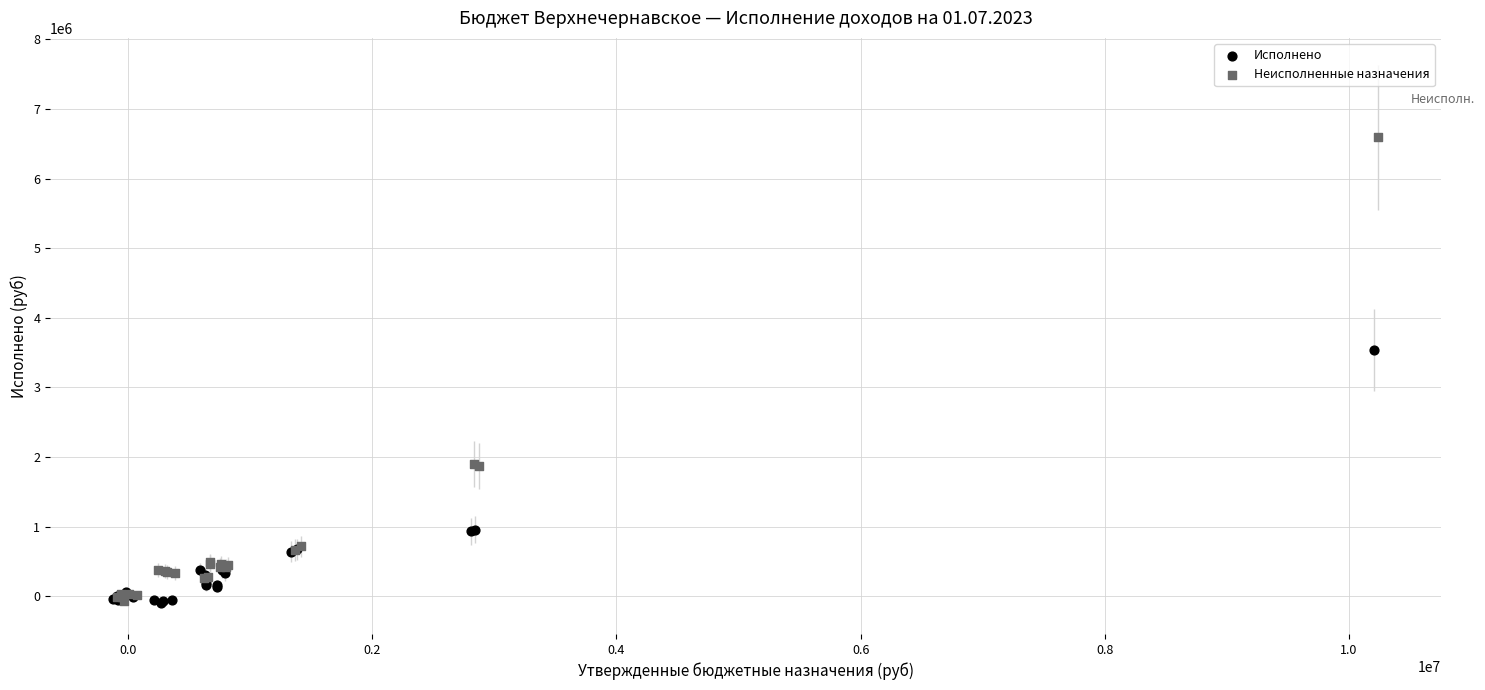

Which series reaches the maximum Y coordinate?

Неисполненные назначения